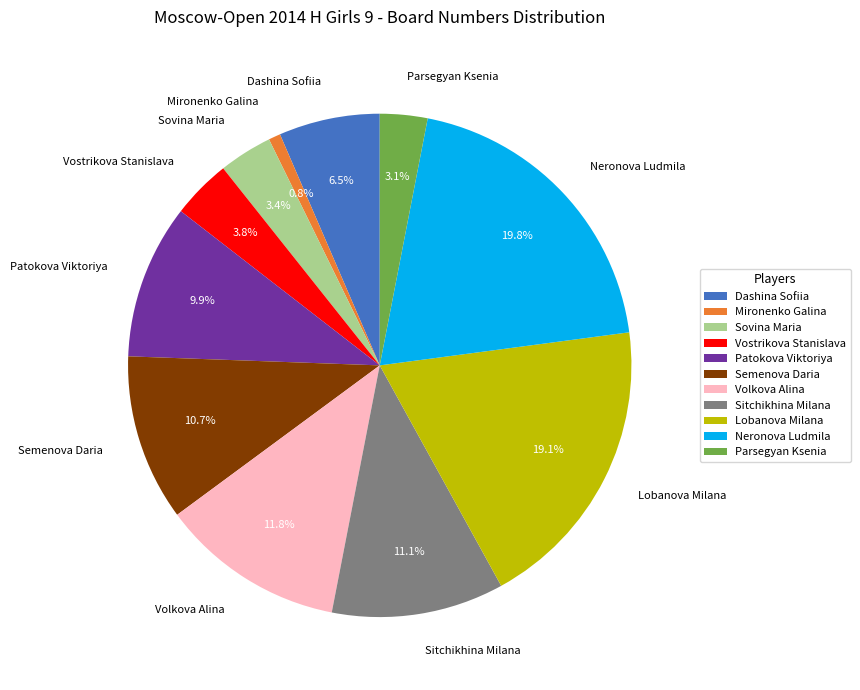

Count the number of slices in the pie.

11